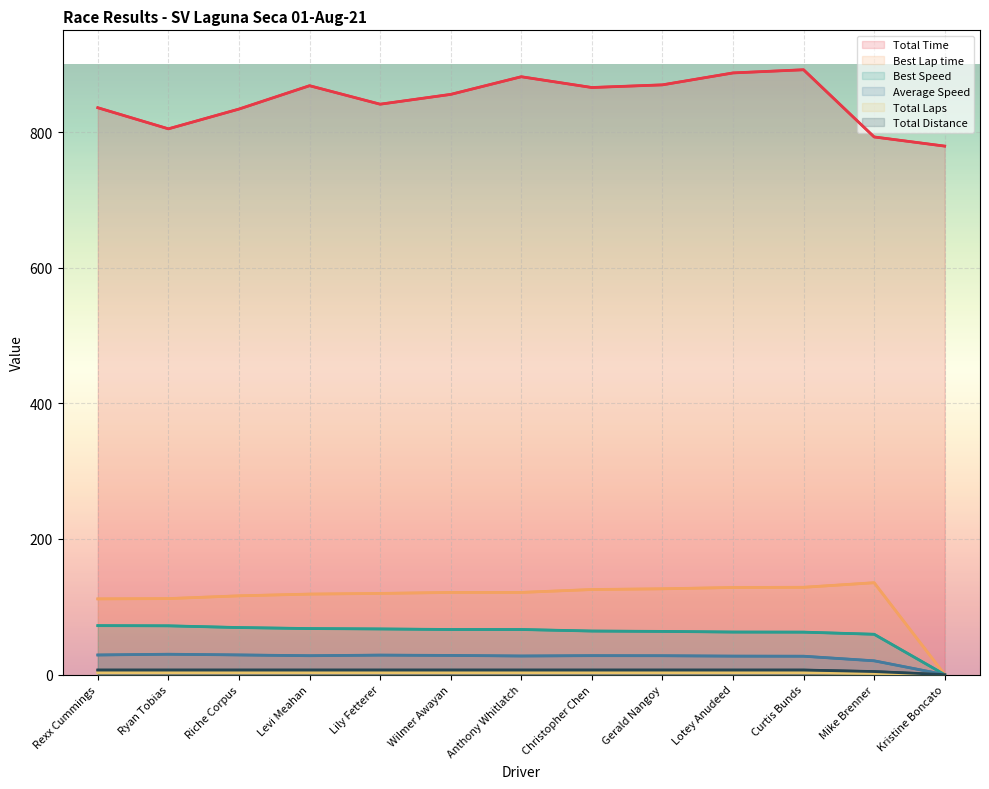

How many values in the Total Time series are below 855?

6